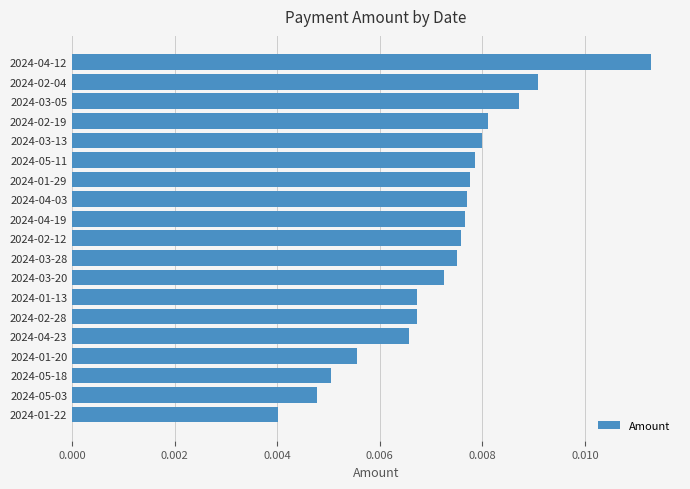

How many values are between 0 and 1?

19